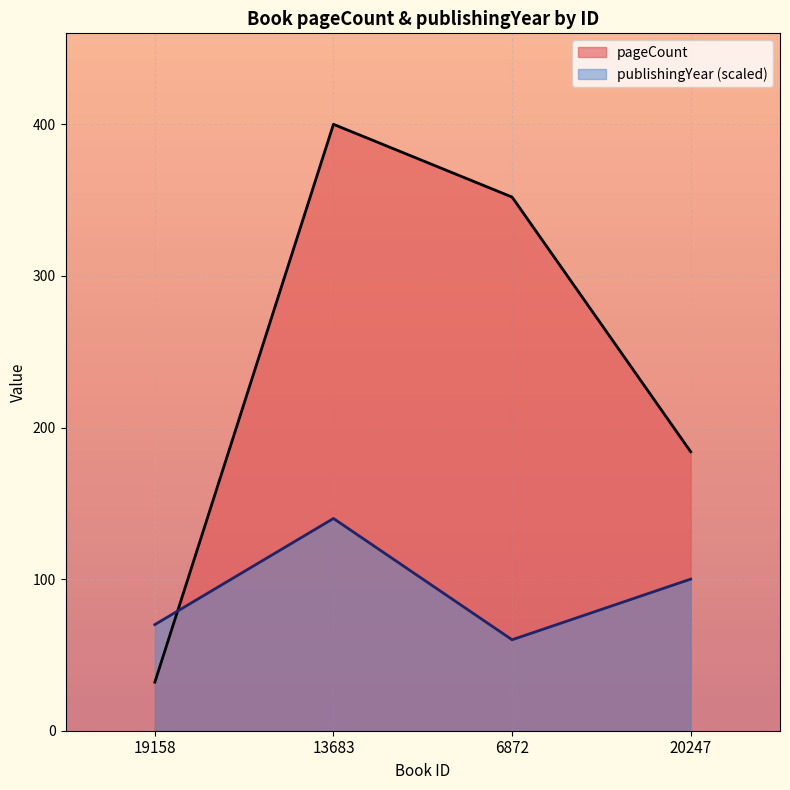

Which has a higher value, 20247 or 19158?

20247